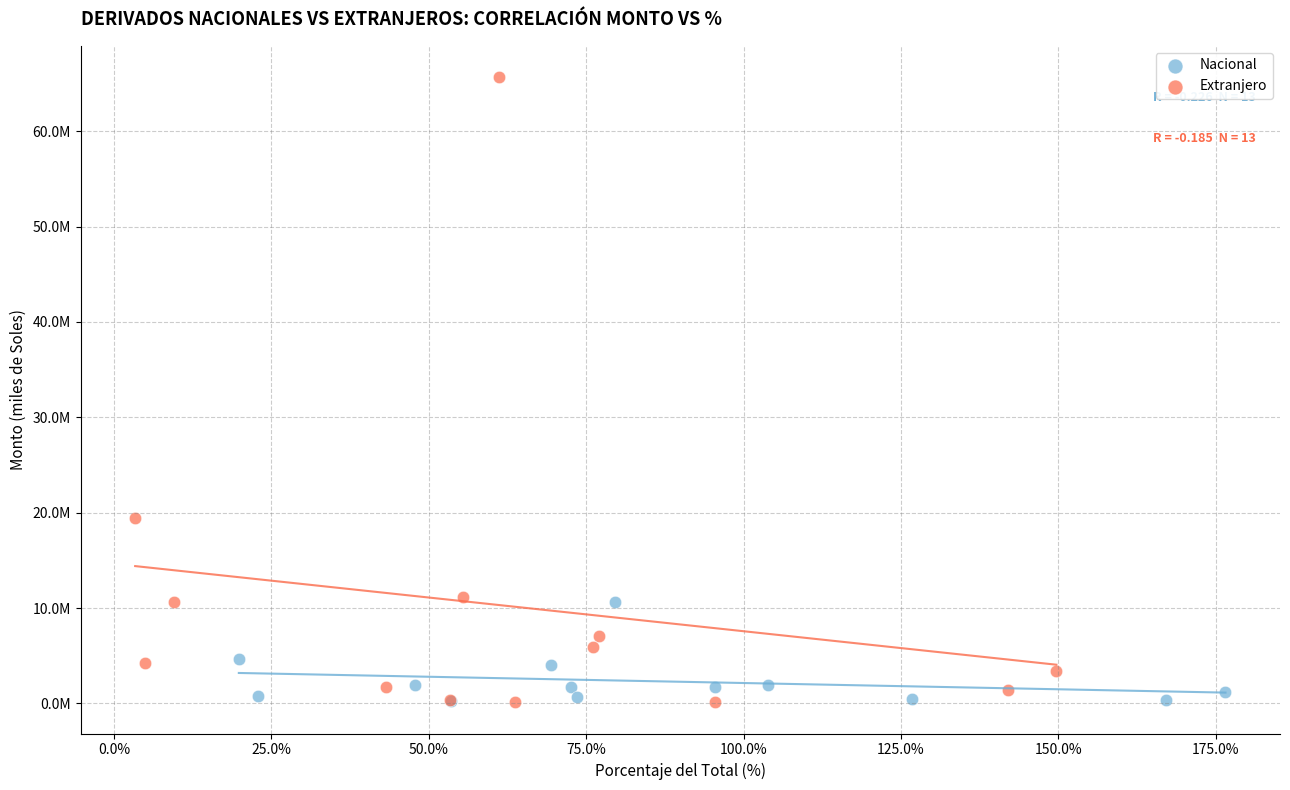

What are all the series names shown in the legend?

Nacional, Extranjero